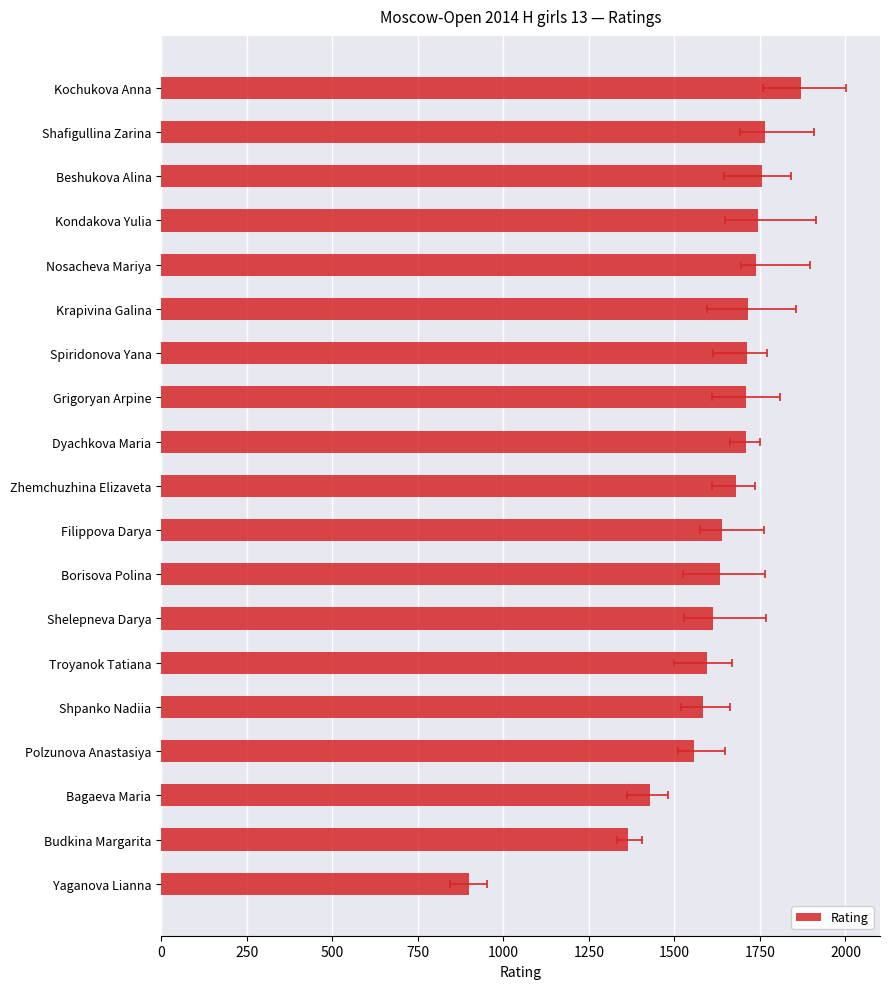

What is the difference between the maximum and minimum values?

969